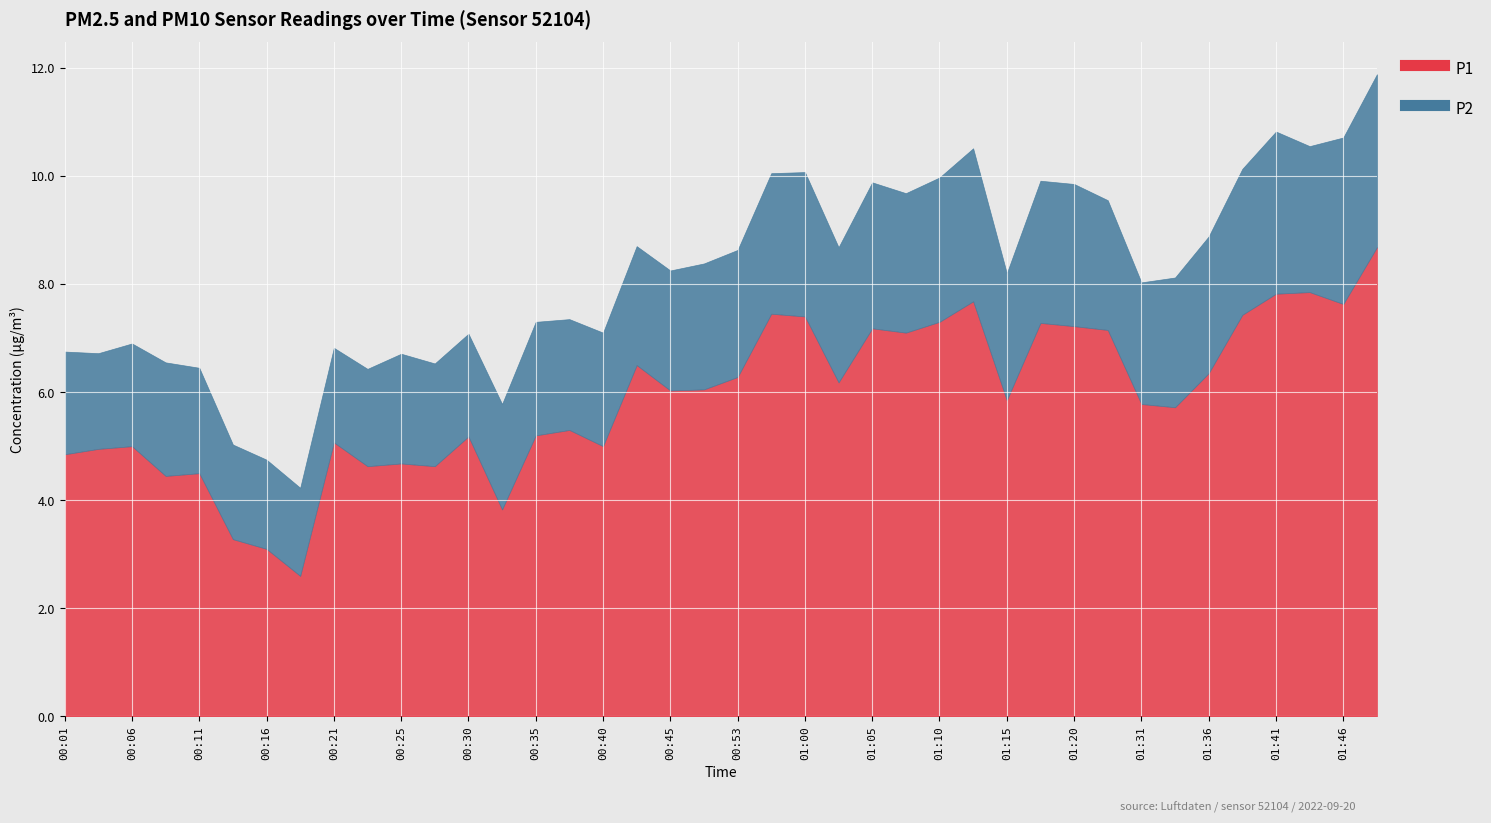

What is the difference between the highest and lowest values at 01:08?

4.5